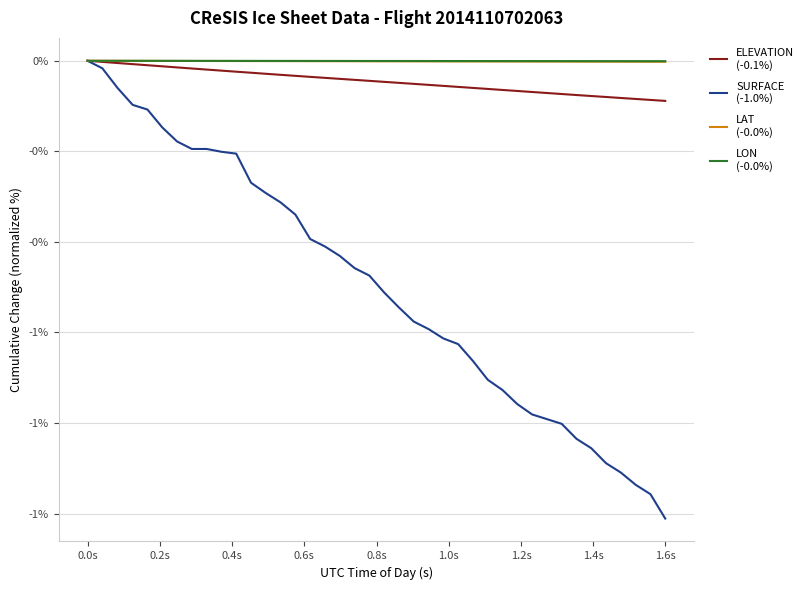

Does the chart display data point markers on the line(s)?

No